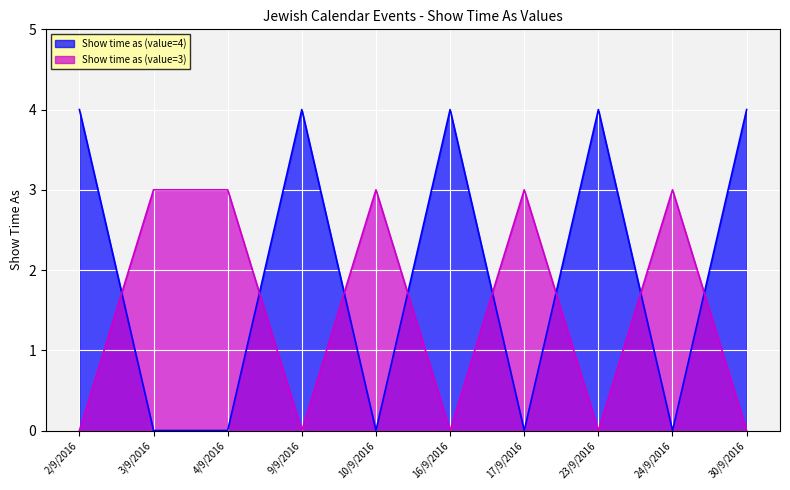

At how many categories does at least one series exceed 2?

10